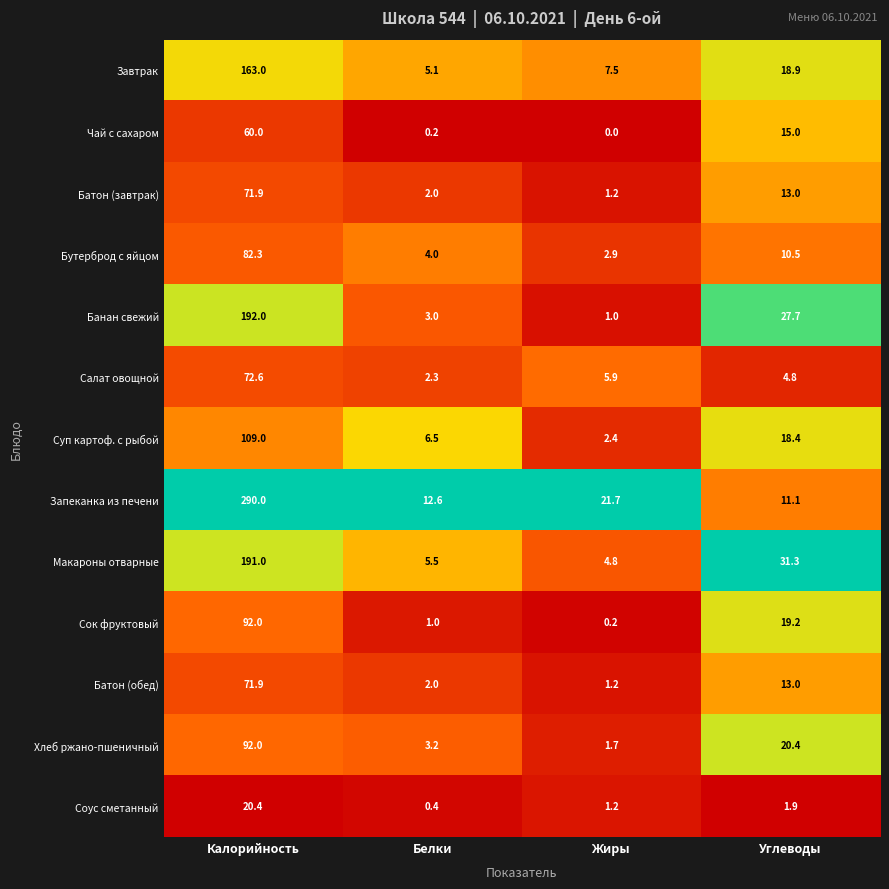

What is the total value across all series at Белки?

47.8